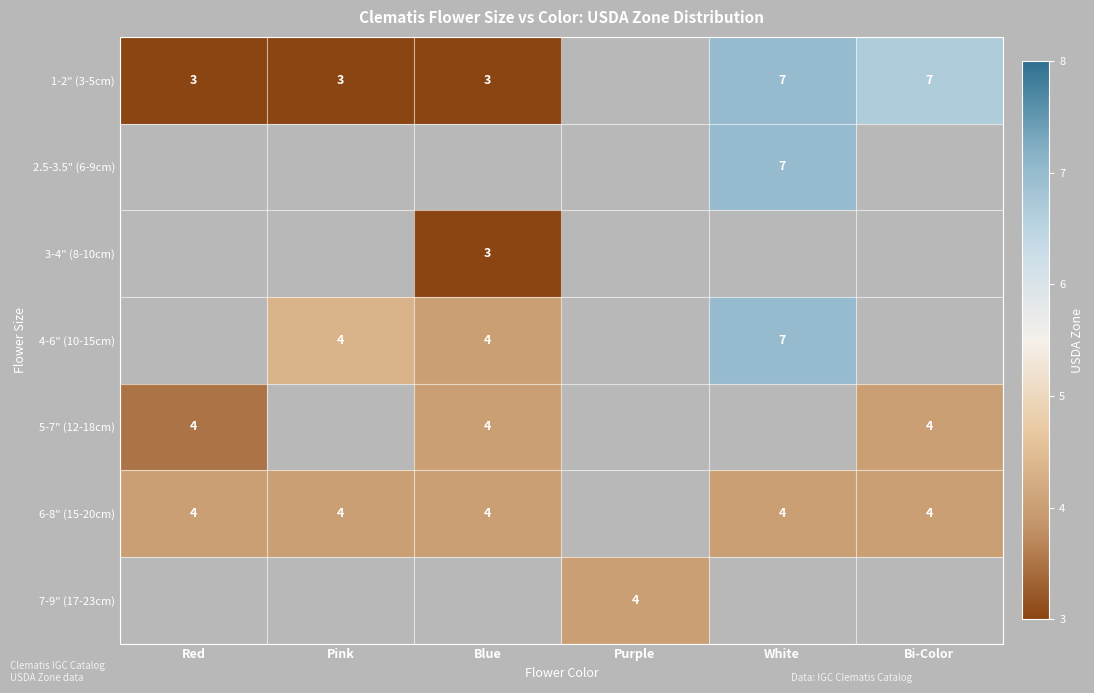

The 6-8" (15-20cm) series shows 4 at Pink. True or false?

True